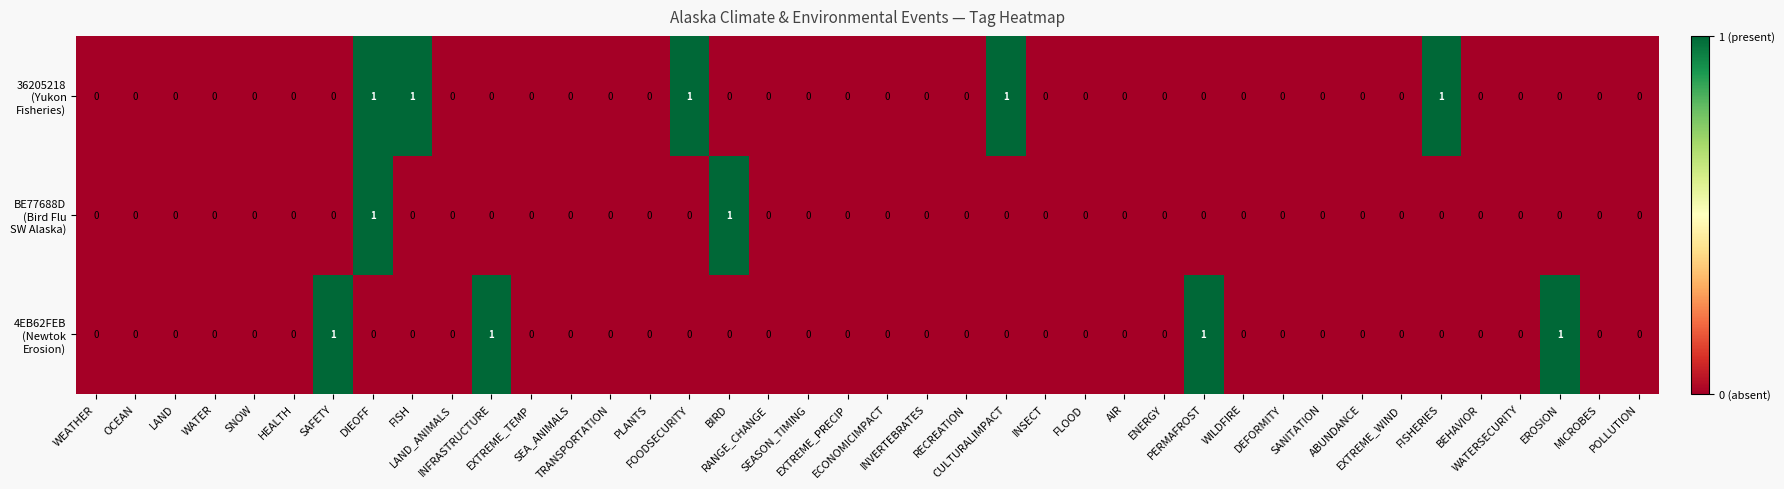

How many categories are shown in the chart?

40